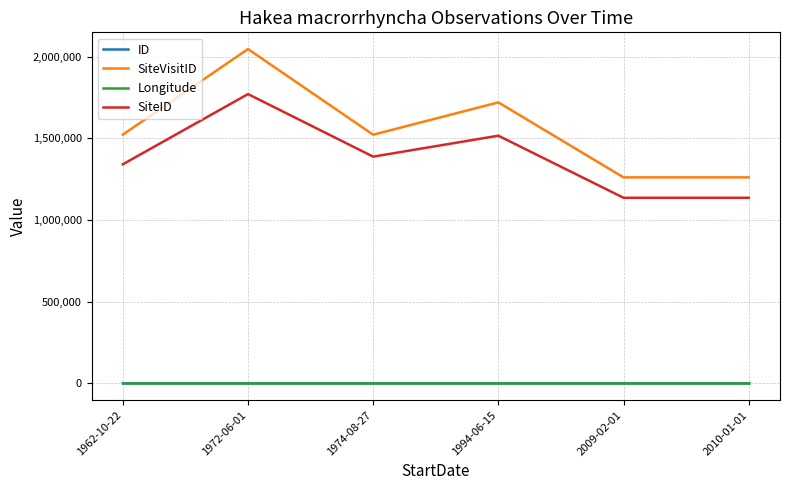

How many ID values are between 1 and 4?

4